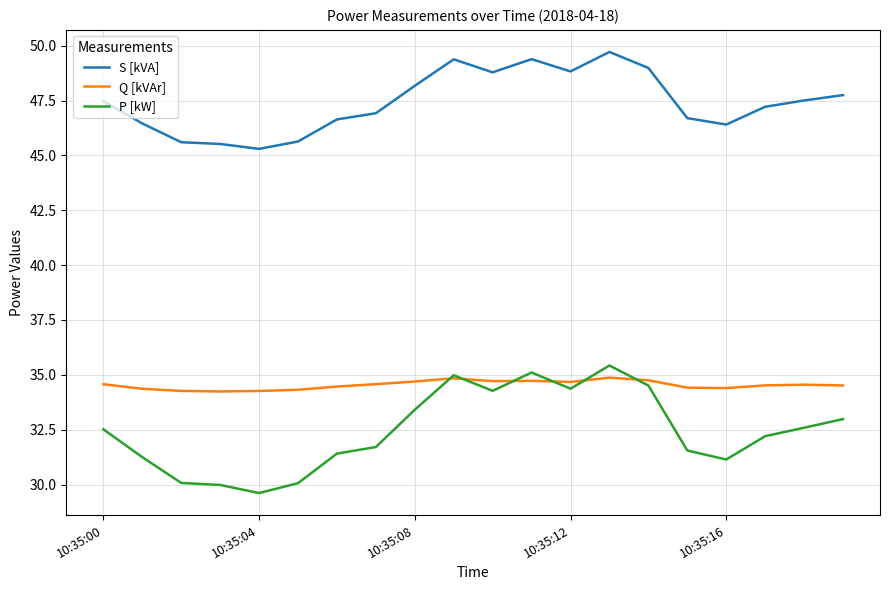

Which series has the largest range (max minus min)?

P [kW]